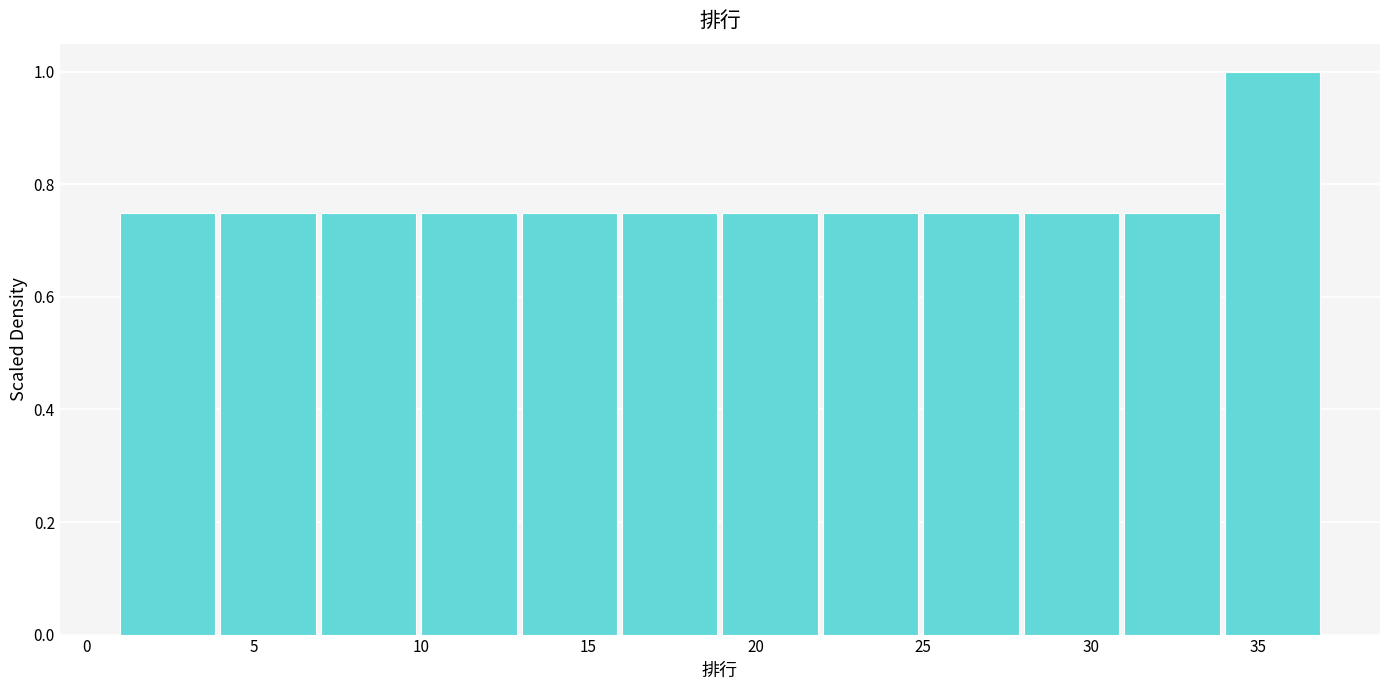

Reading left to right, list every bar in this chart as the range it spans on the x-axis followed by its height. The values are not printed on the chart, so give them approximately, as read against the axis.

1 to 4: 0.76
4 to 7: 0.76
7 to 10: 0.76
10 to 13: 0.76
13 to 16: 0.76
16 to 19: 0.76
19 to 22: 0.76
22 to 25: 0.76
25 to 28: 0.76
28 to 31: 0.76
31 to 34: 0.76
34 to 37: 1.00